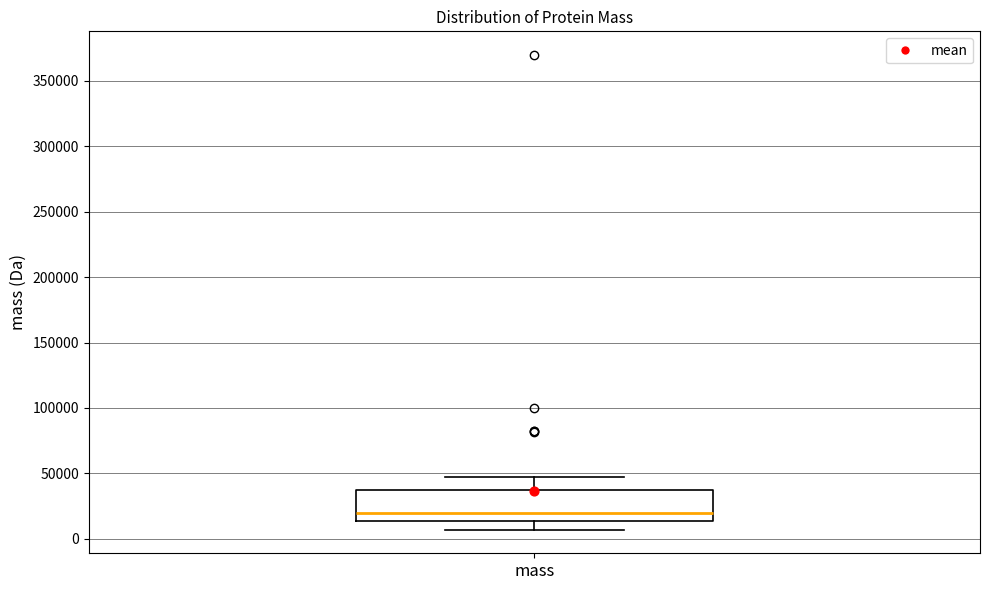

Read this box plot against the y-axis: the position of the median line, the range covered by the box, and the ends of both whiskers. The values are not printed on the chart, so give them approximately, as read against the axis.

median 20000, box 15000 to 35000, whiskers 5000 to 45000